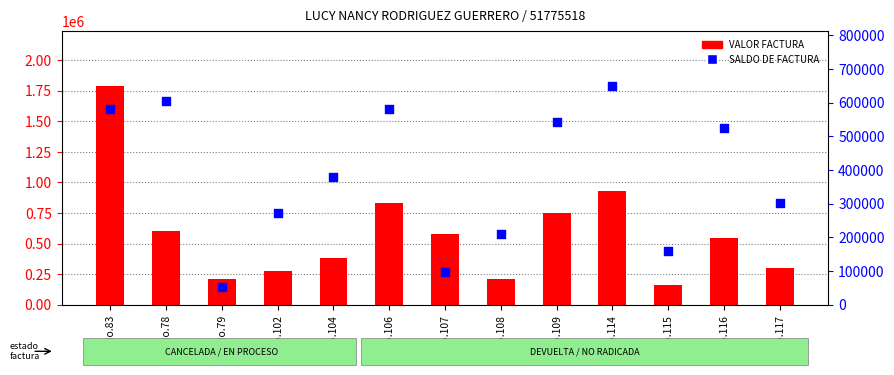

Which series reaches the maximum Y coordinate?

VALOR FACTURA